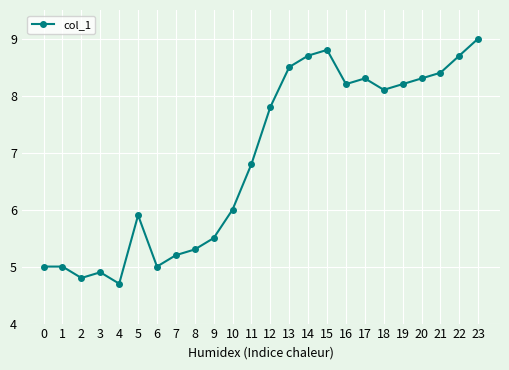

Which has a higher value, 15 or 10?

15